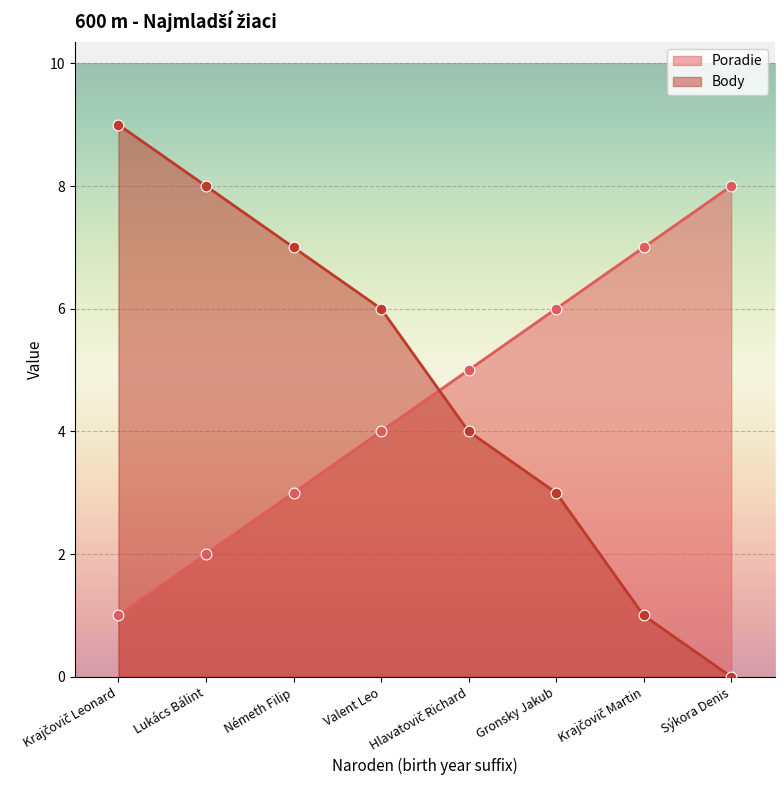

At which category is the sum across all series the highest?

Krajčovič Leonard